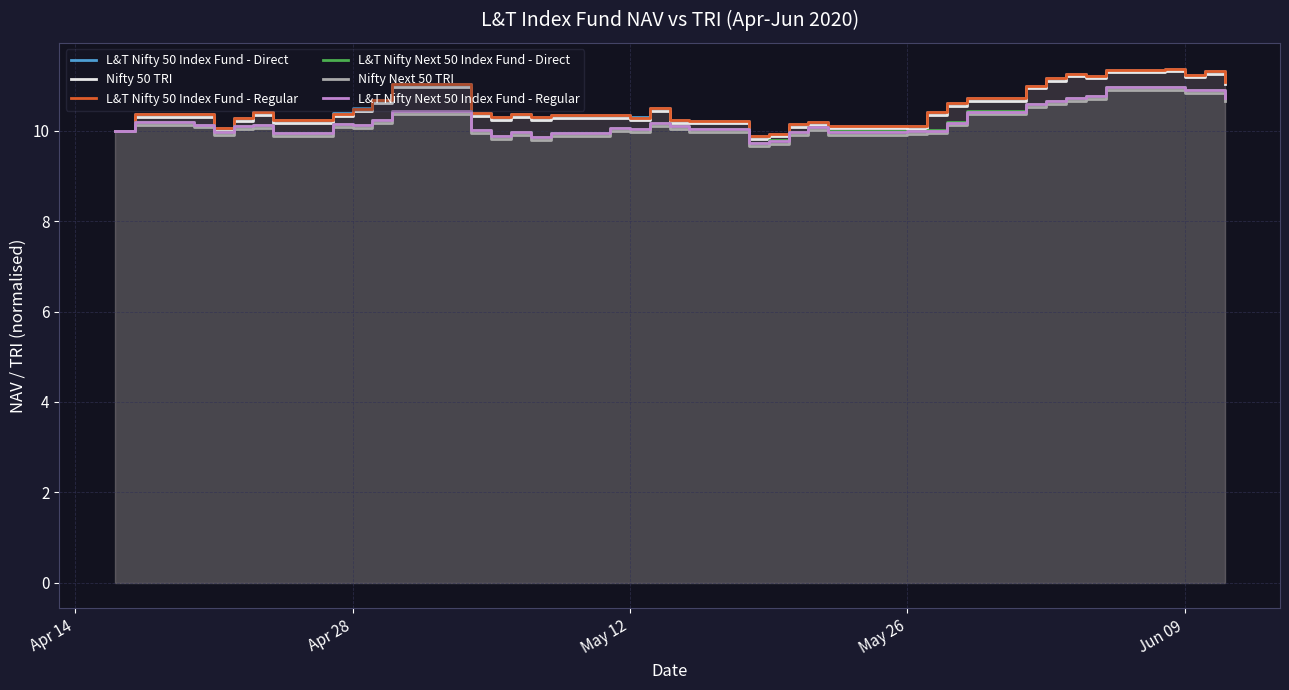

What is the average value of the L&T Nifty 50 Index Fund - Direct series?

10.5